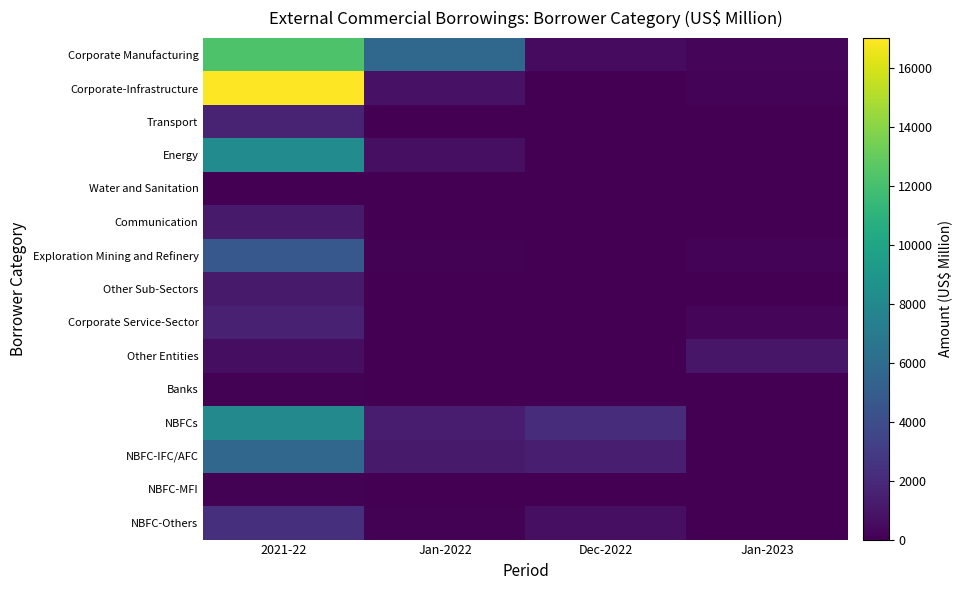

How many data points in Exploration Mining and Refinery are less than 150?

2